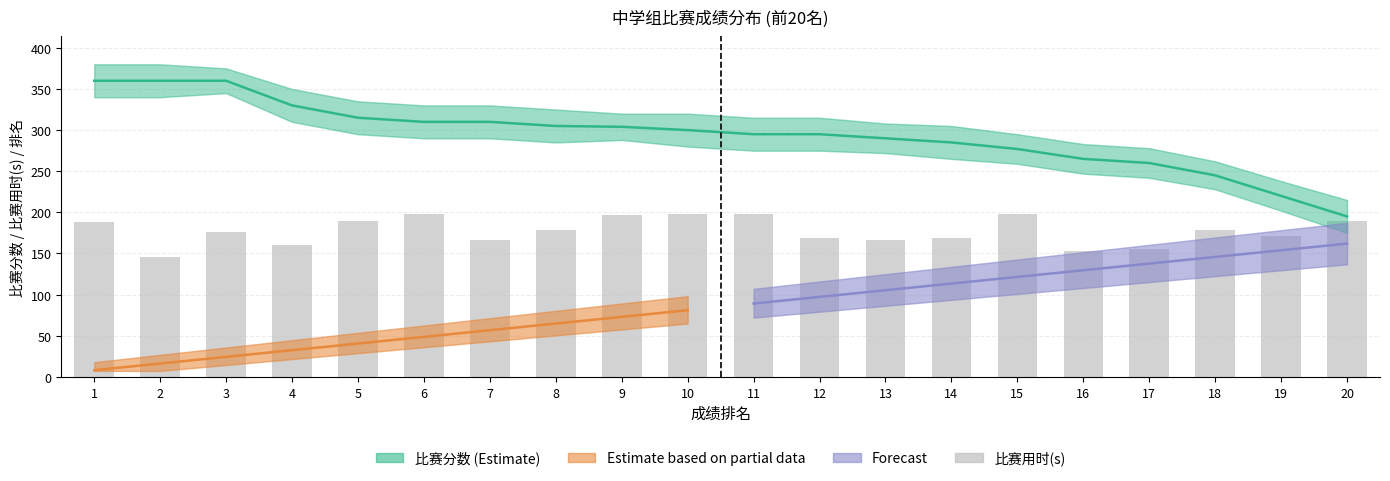

At which category is the sum across all series the highest?

1